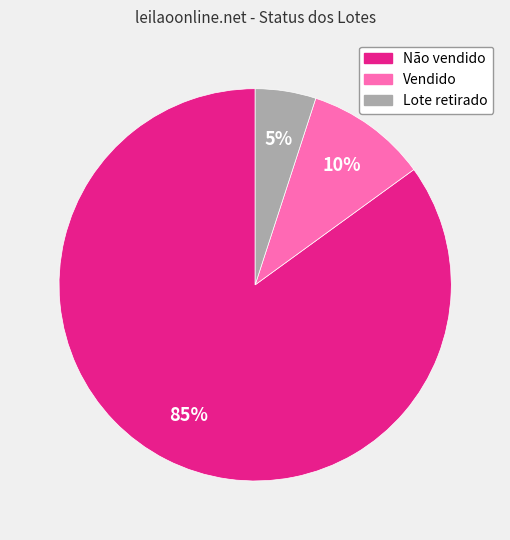

True or false: Lote retirado accounts for 1% of the total.

False